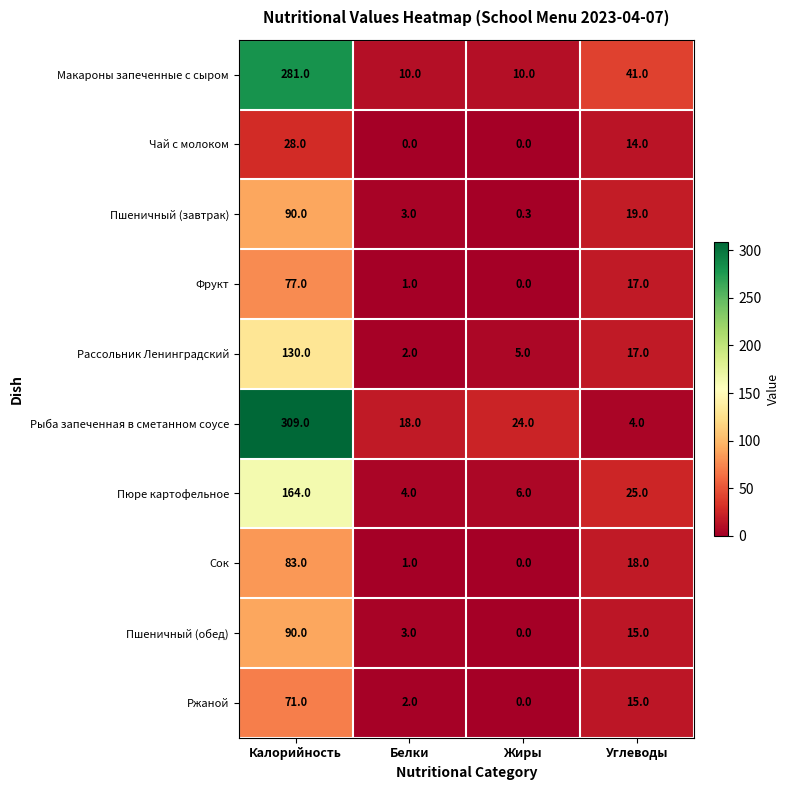

Which series changed the most between Белки and Углеводы?

Макароны запеченные с сыром